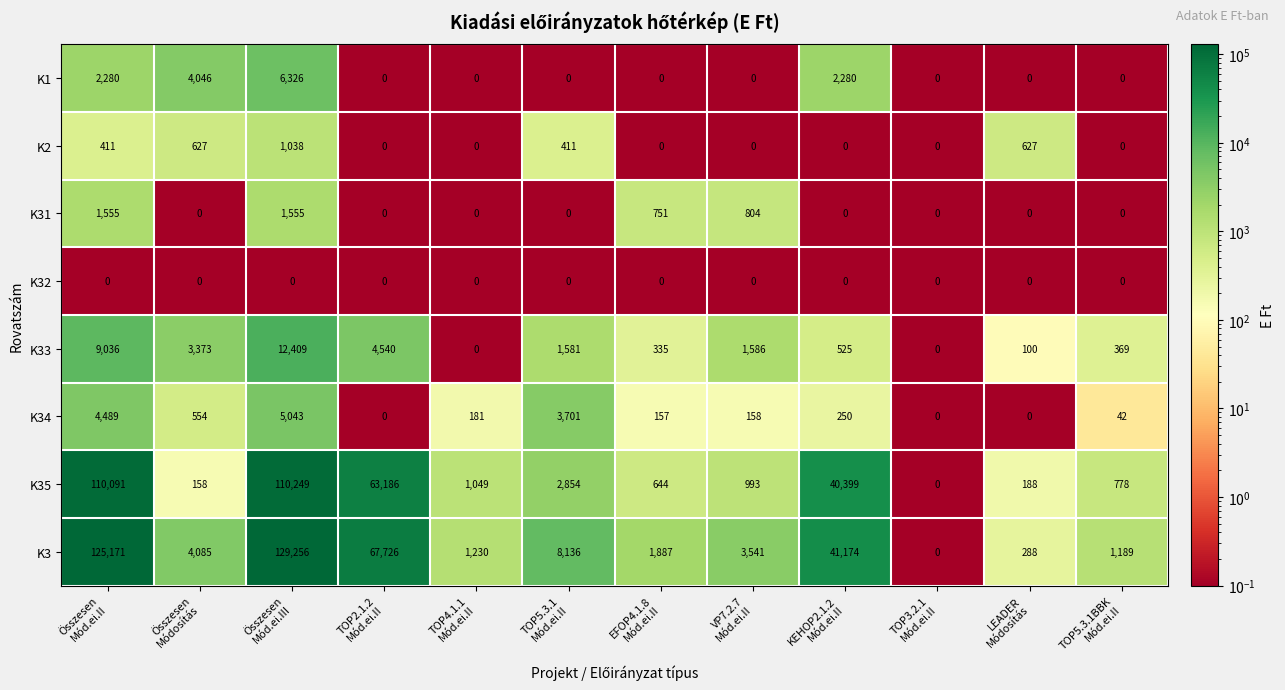

At how many categories does at least one series exceed 36932?

4